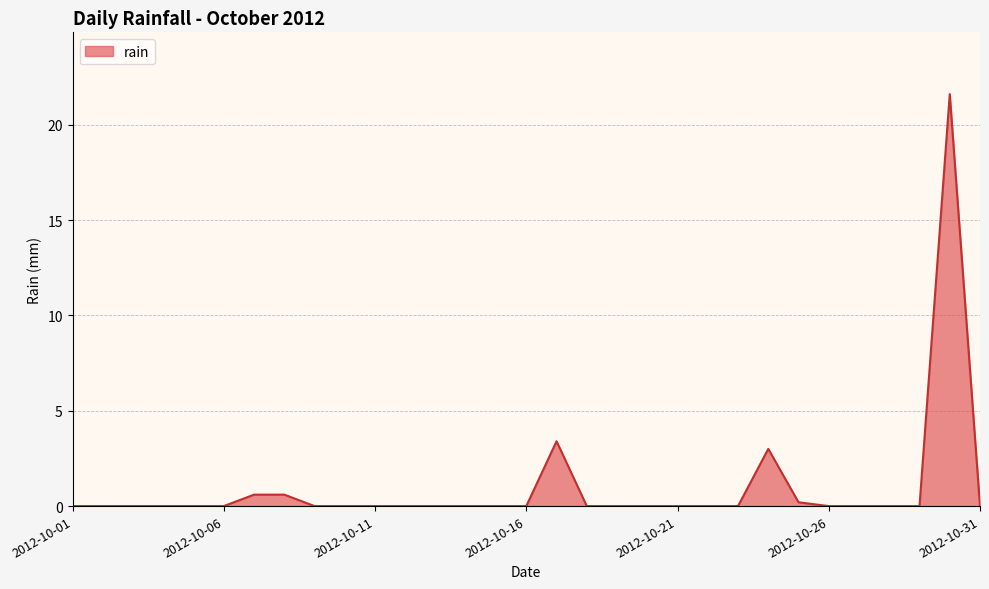

How many lines are shown in the chart?

1